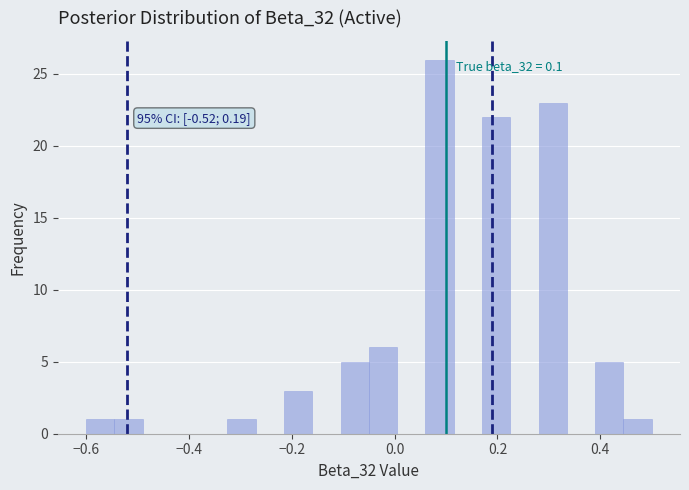

Read against the x-axis, roughly where is the centre of the tallest bar?

0.08